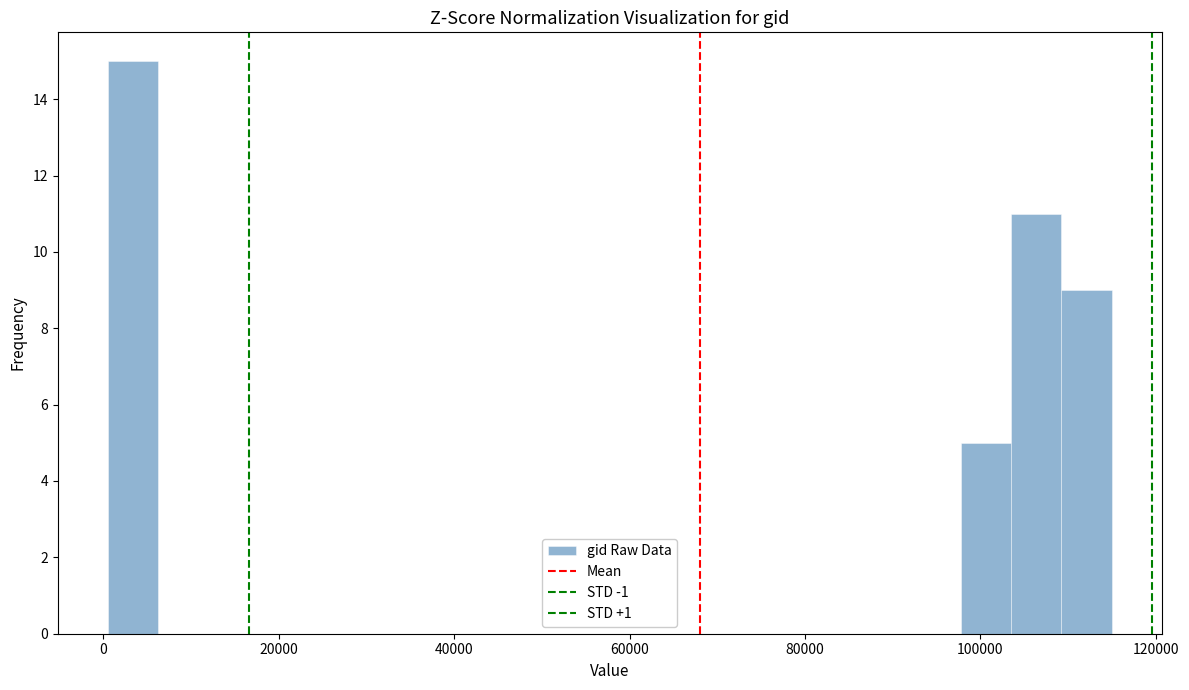

Read against the x-axis, roughly where is the centre of the tallest bar?

4000